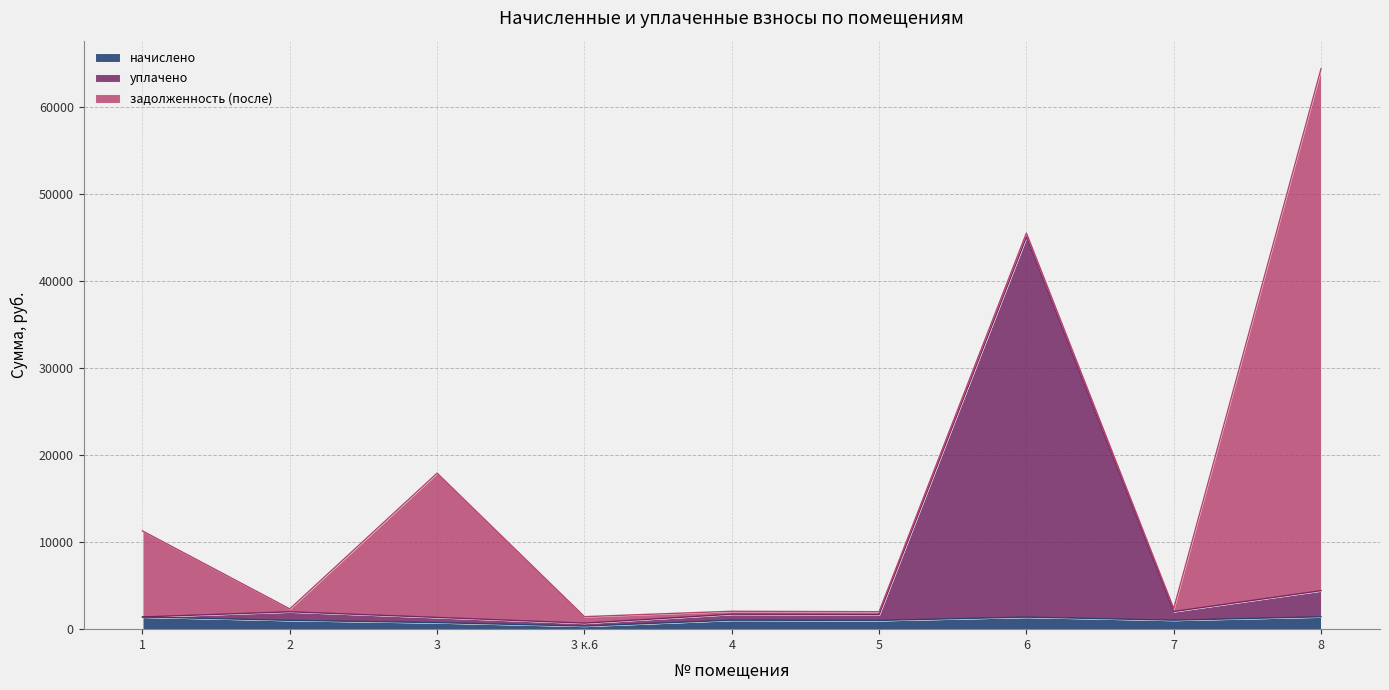

At which category is the sum across all series the highest?

8